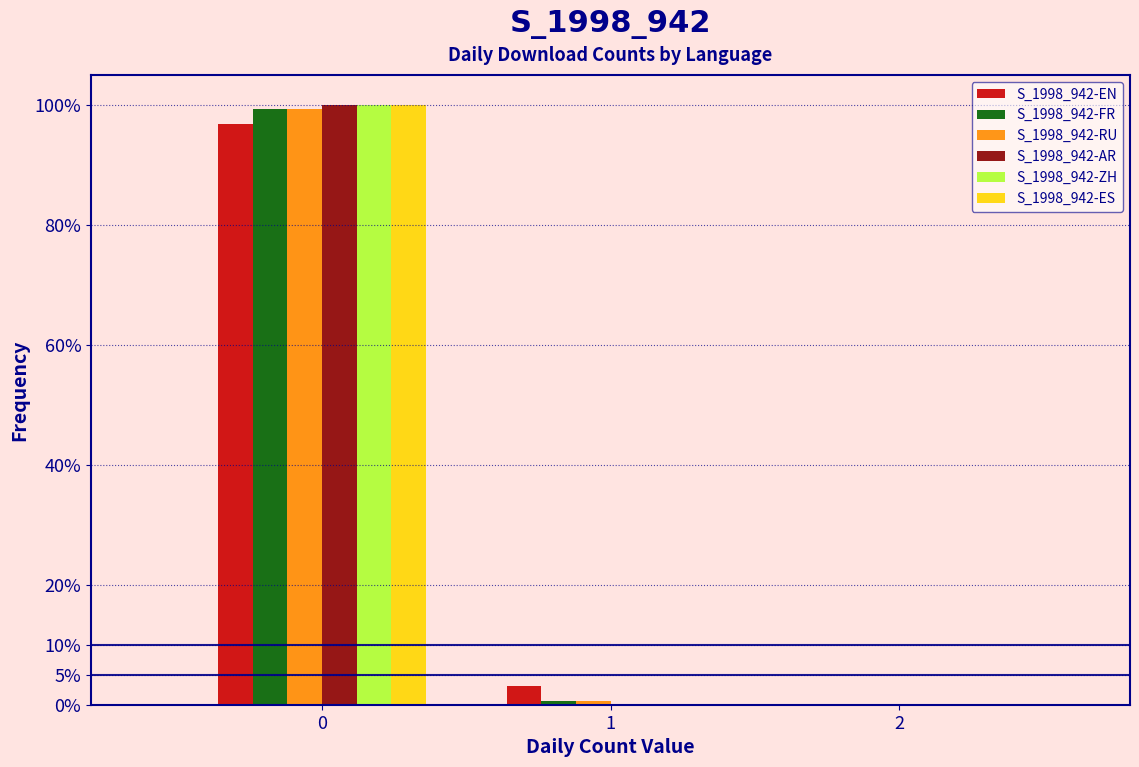

In the S_1998_942-EN series, which range on the x-axis has the tallest bar?

-0.5 to 0.5